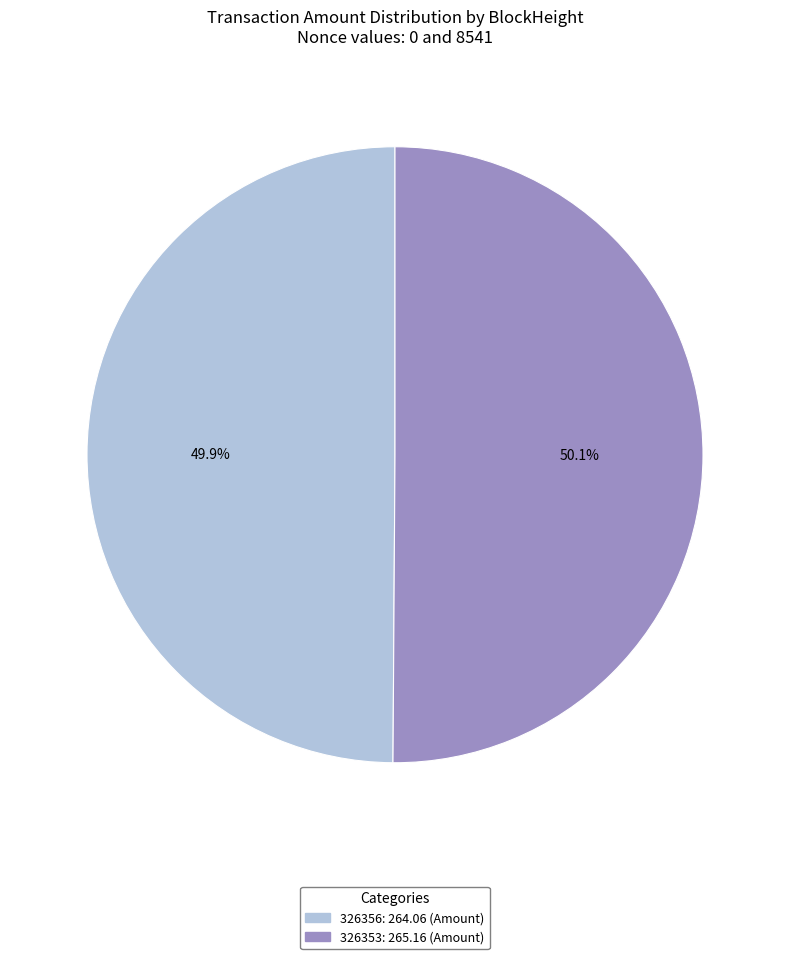

To the nearest percent, what is the average slice percentage?

50%